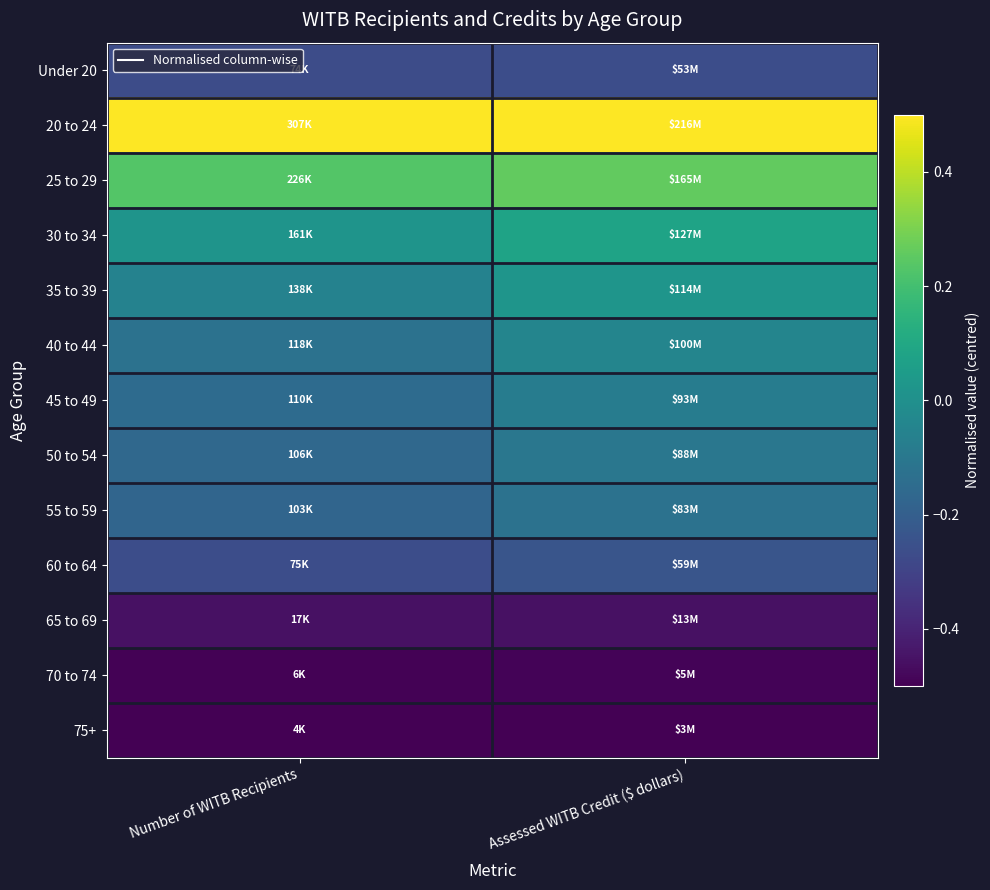

What is the greatest value displayed?

0.5